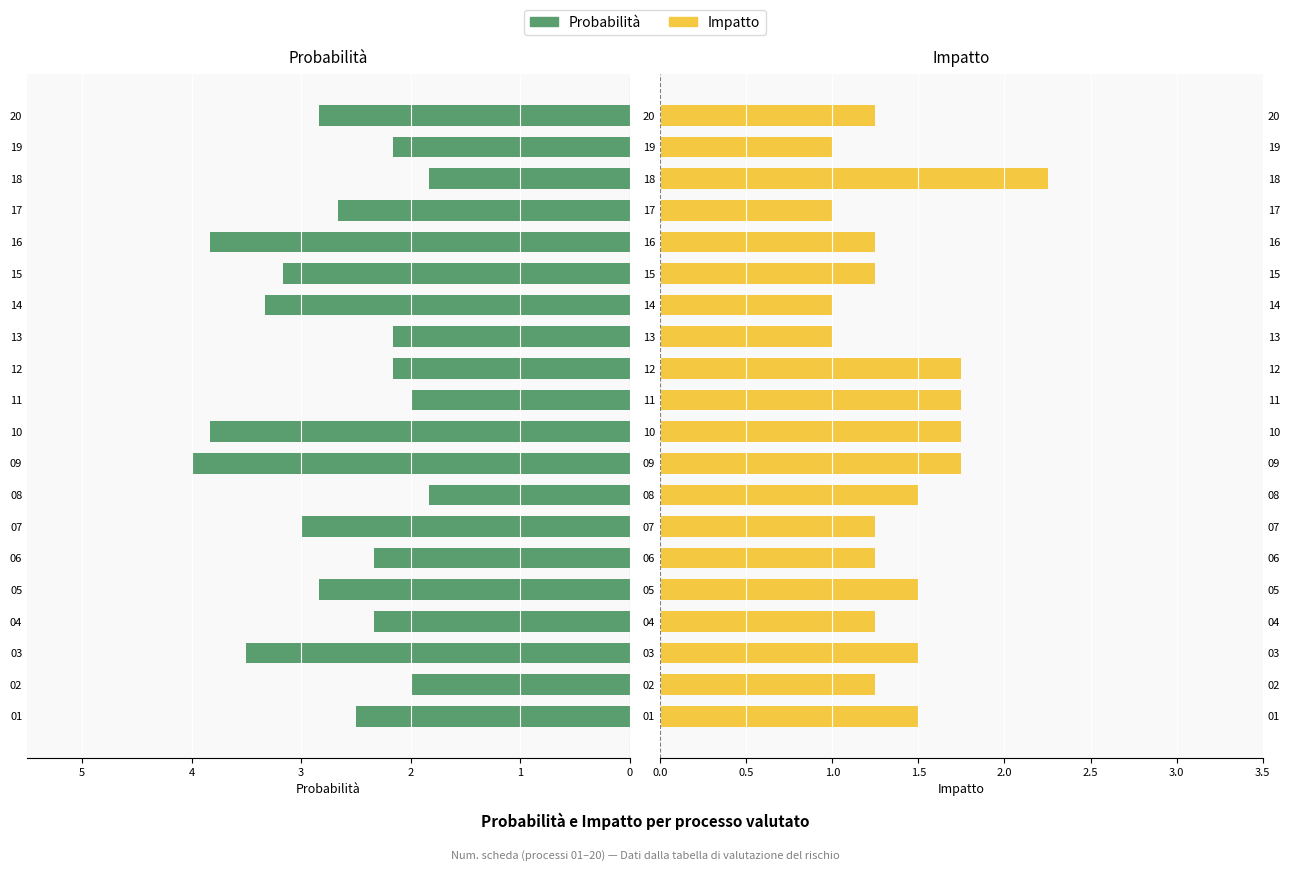

What is the sum of all Impatto values?

28.0